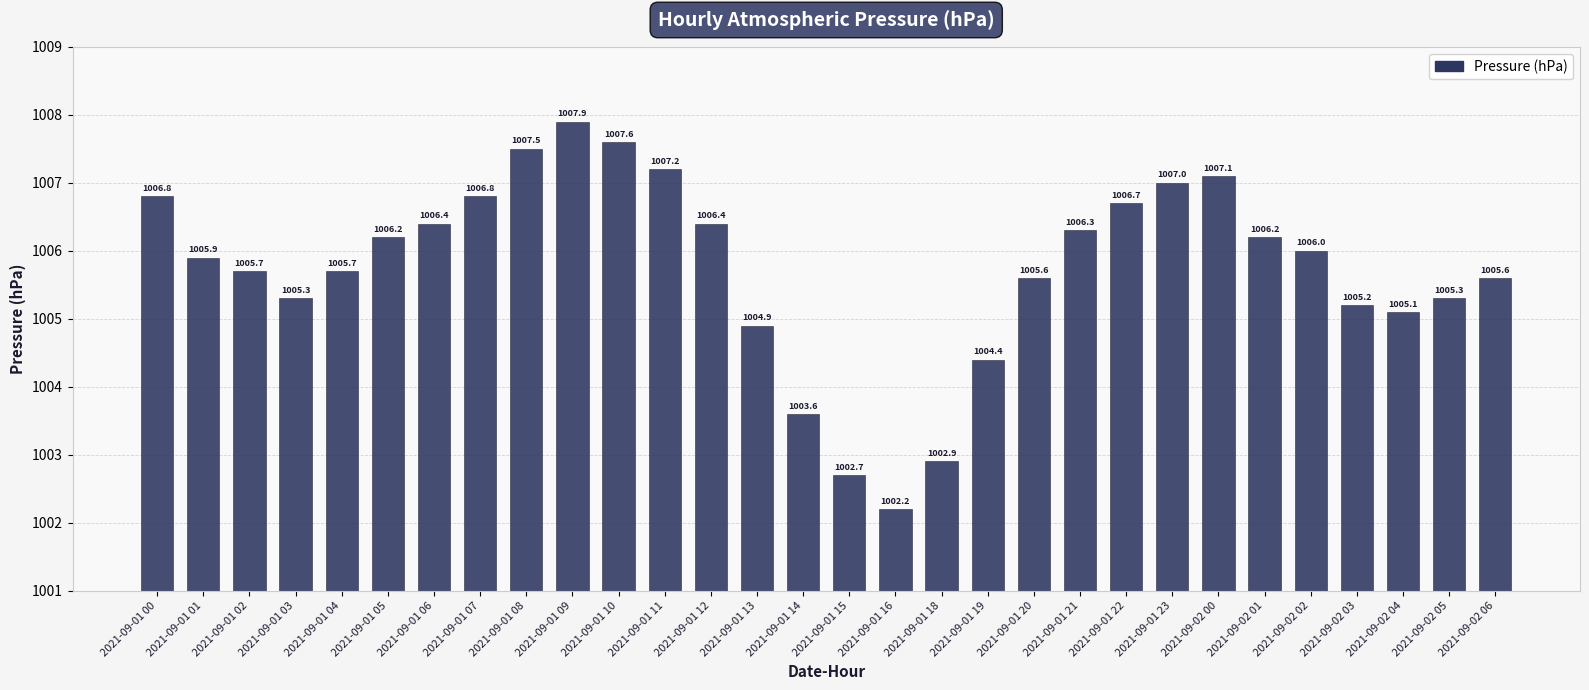

What is the sum of the values at 2021-09-02 02 and 2021-09-02 05?

2011.3